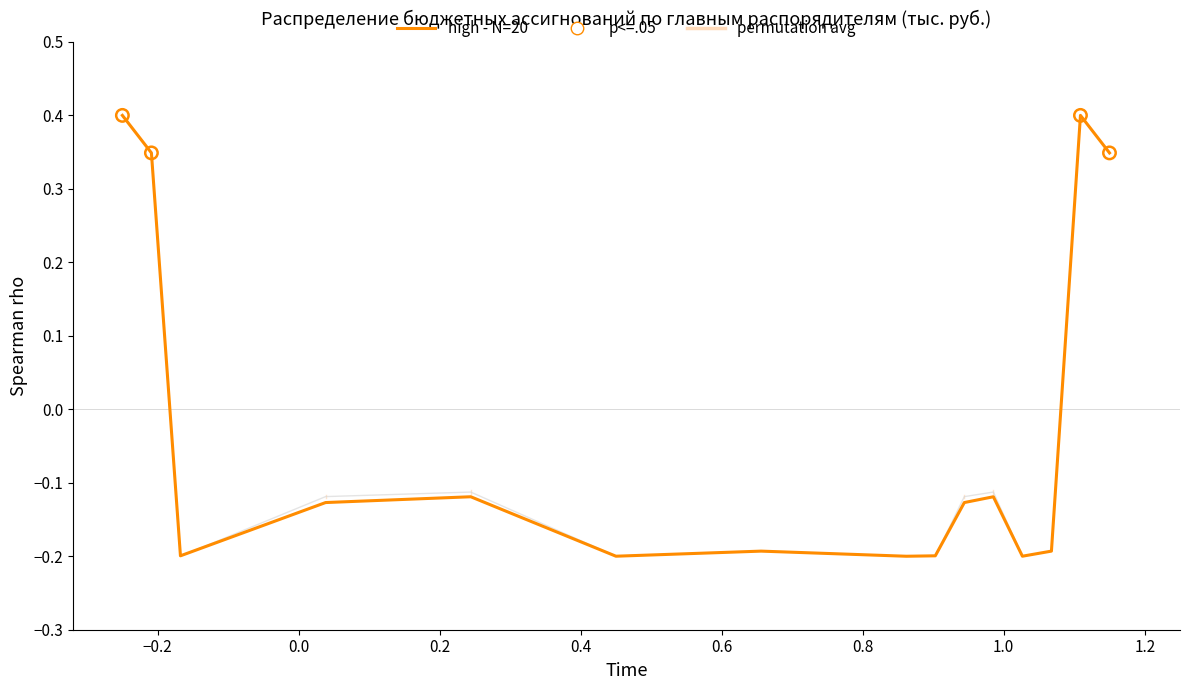

What is the highest value of the permutation avg series?

0.4